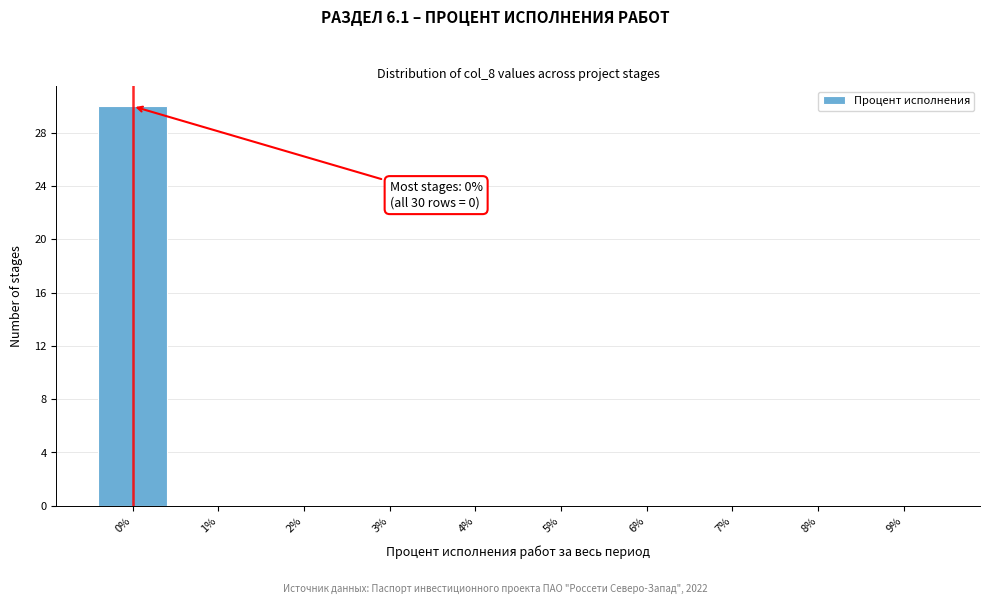

Which range on the x-axis has the tallest bar?

-0.5 to 0.5